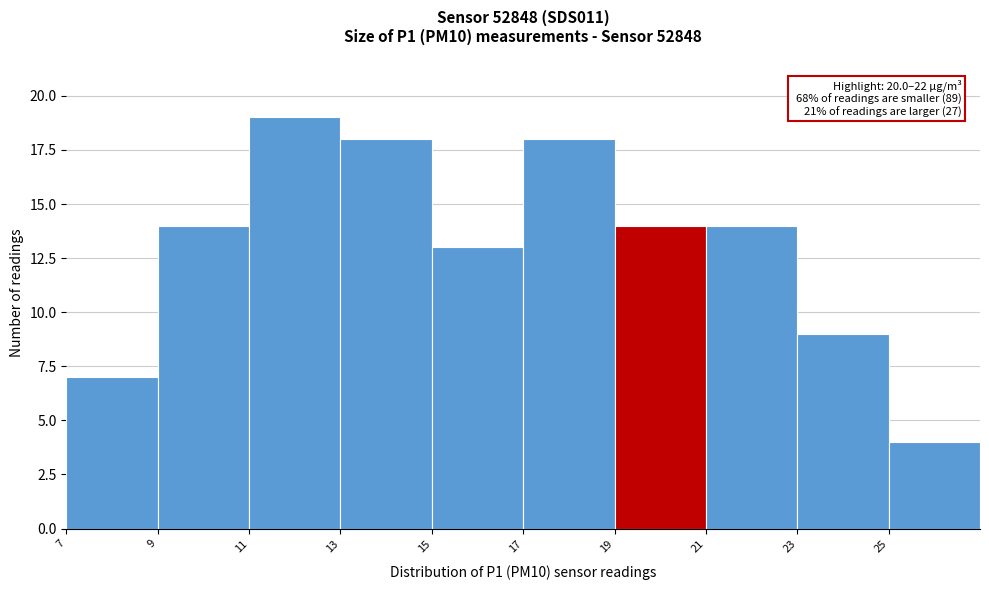

Which range on the x-axis has the tallest bar?

11 to 13